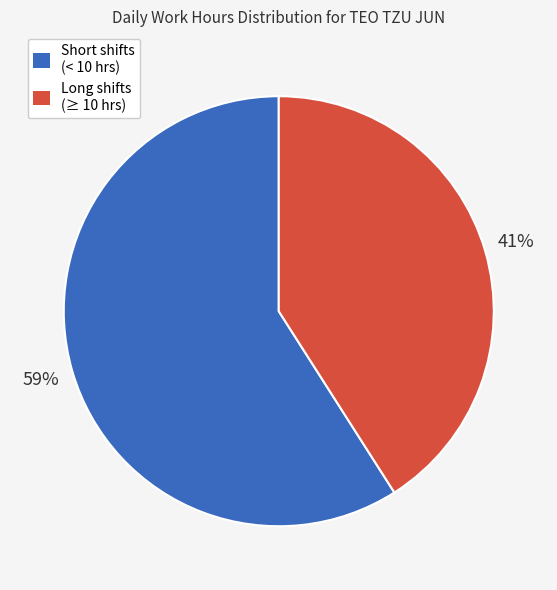

To the nearest percent, what is the average slice percentage?

50%